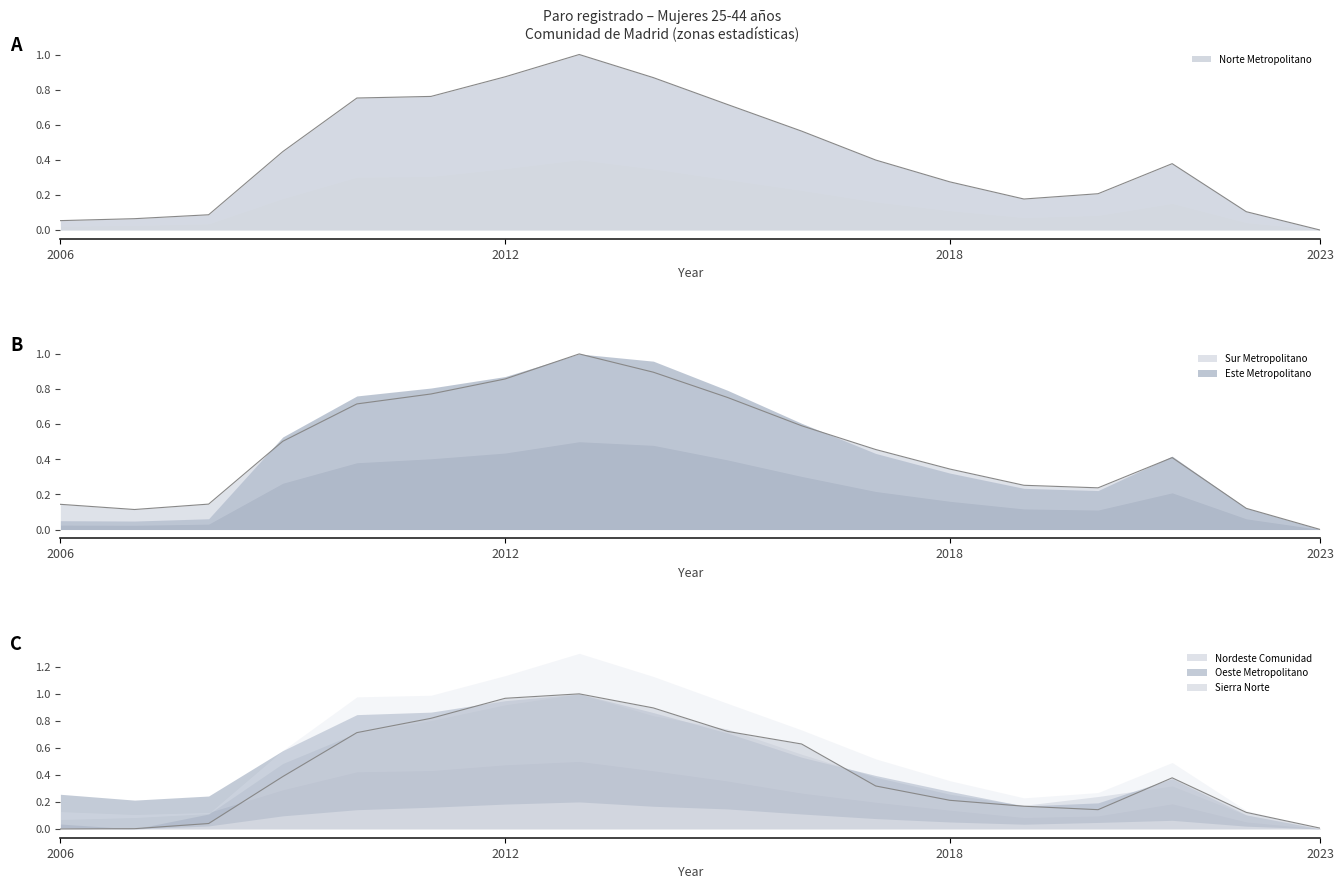

Is the value of Norte Metropolitano at 2018 greater than the value of Sur Metropolitano at 2010?

No